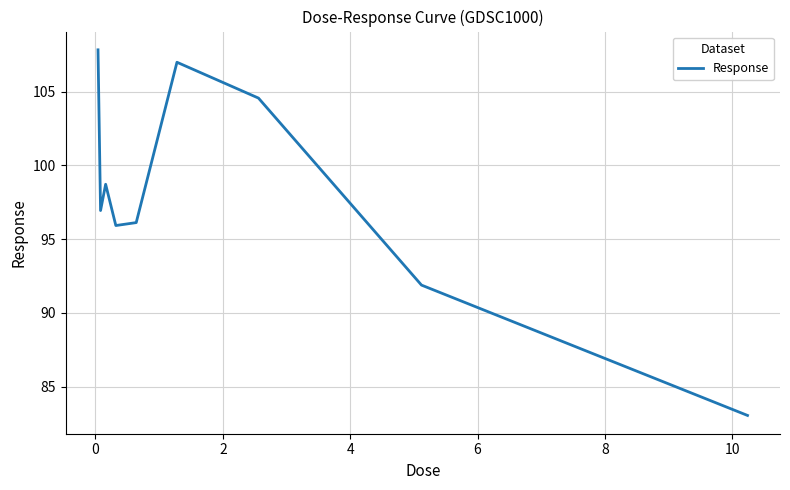

Reading right to left, extract all data points from this chart.

83.0	91.9	104.6	107.0	96.1	95.9	98.7	96.9	107.8